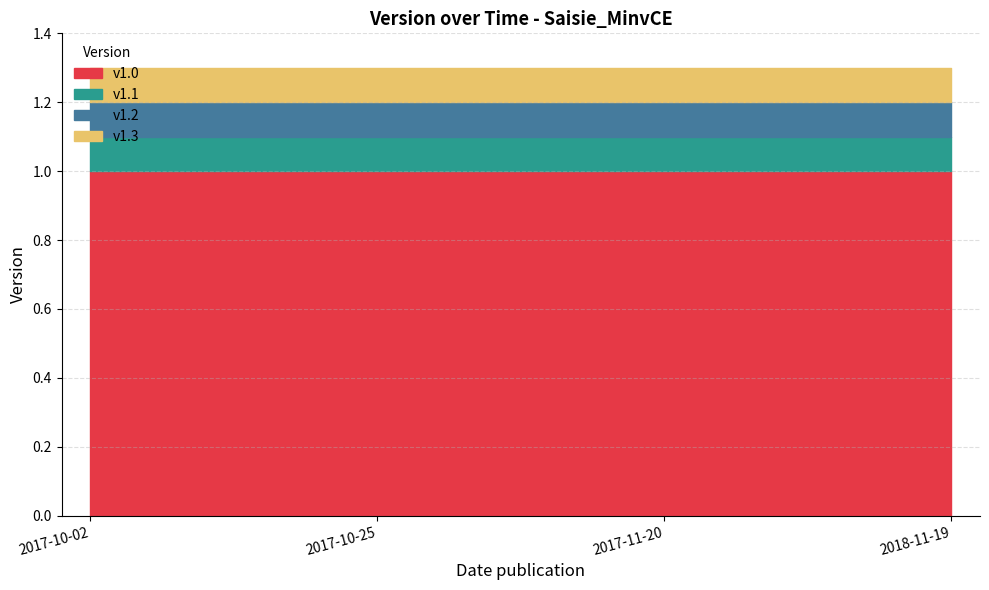

Rank the categories by value from highest to lowest.

2018-11-19, 2017-11-20, 2017-10-25, 2017-10-02